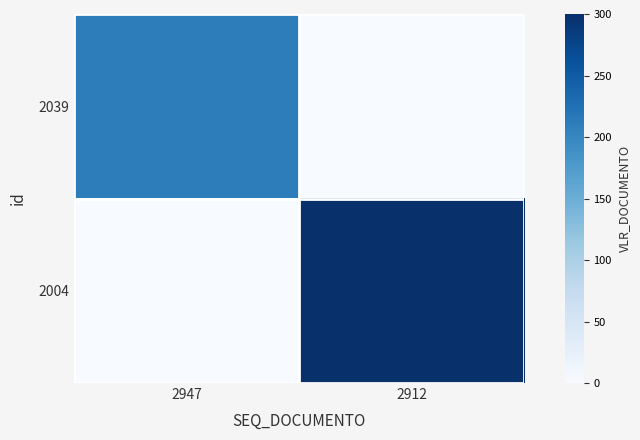

Which category has the highest value across all series?

2912